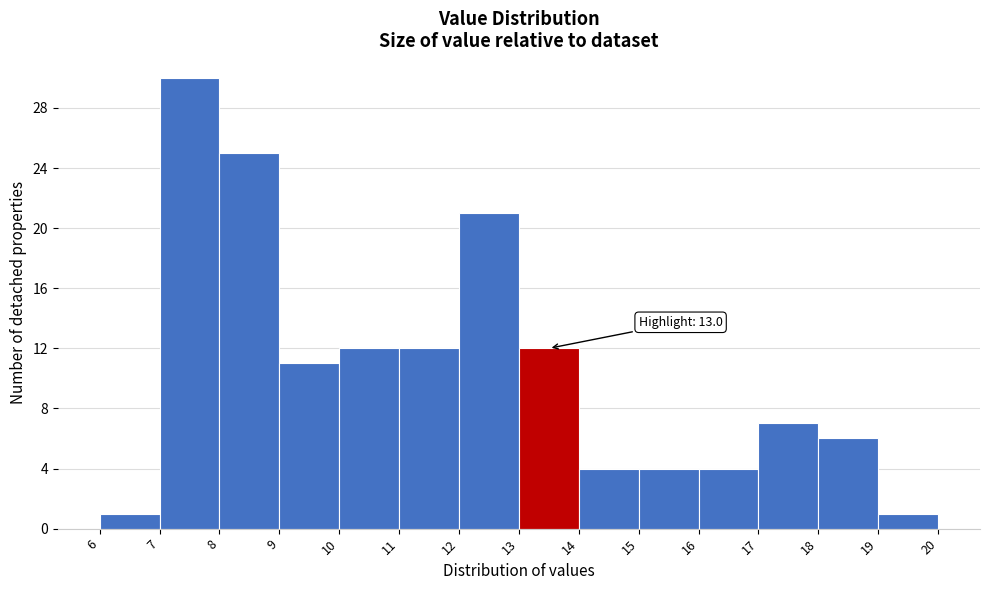

Over which range of the x-axis is the bar tallest?

7 to 8